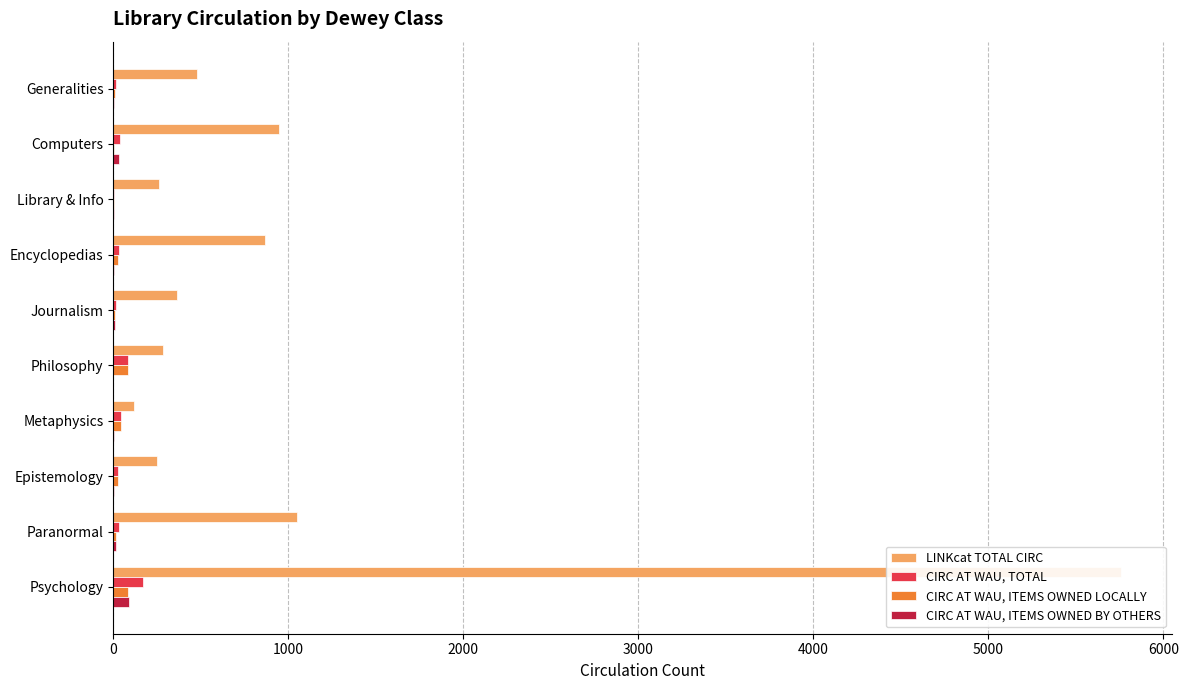

What is the minimum value for LINKcat TOTAL CIRC?

117